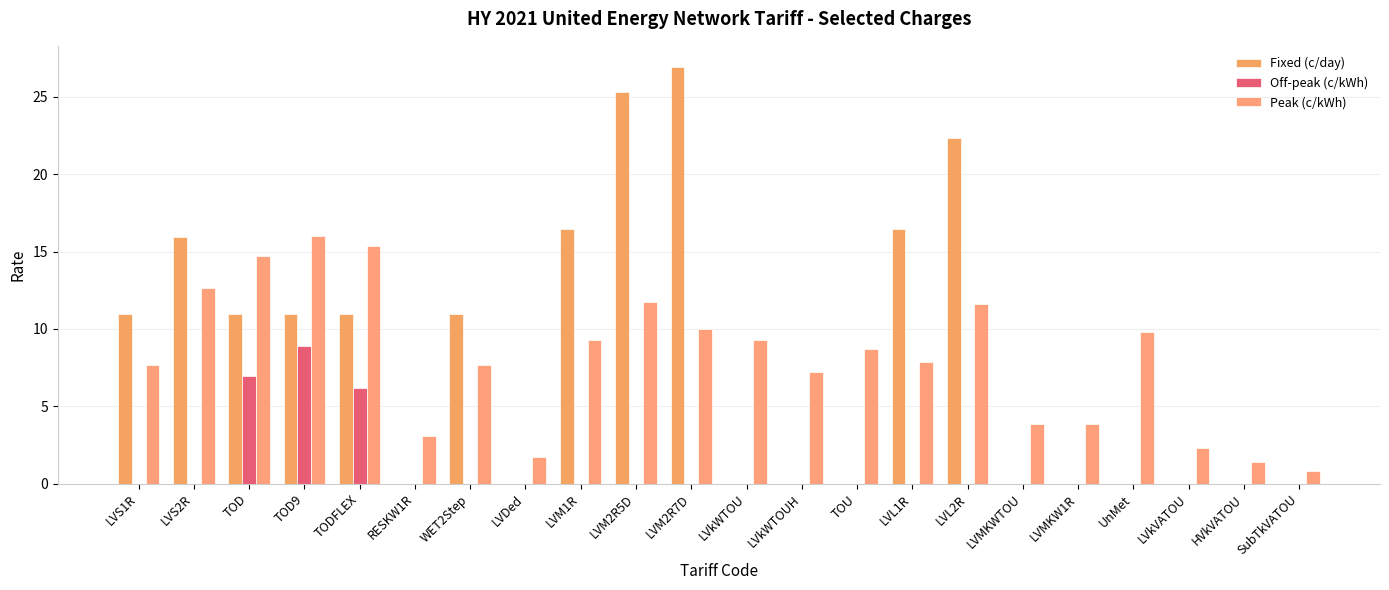

Is it true that Fixed (c/day) equals 6.5 at LVL1R?

False